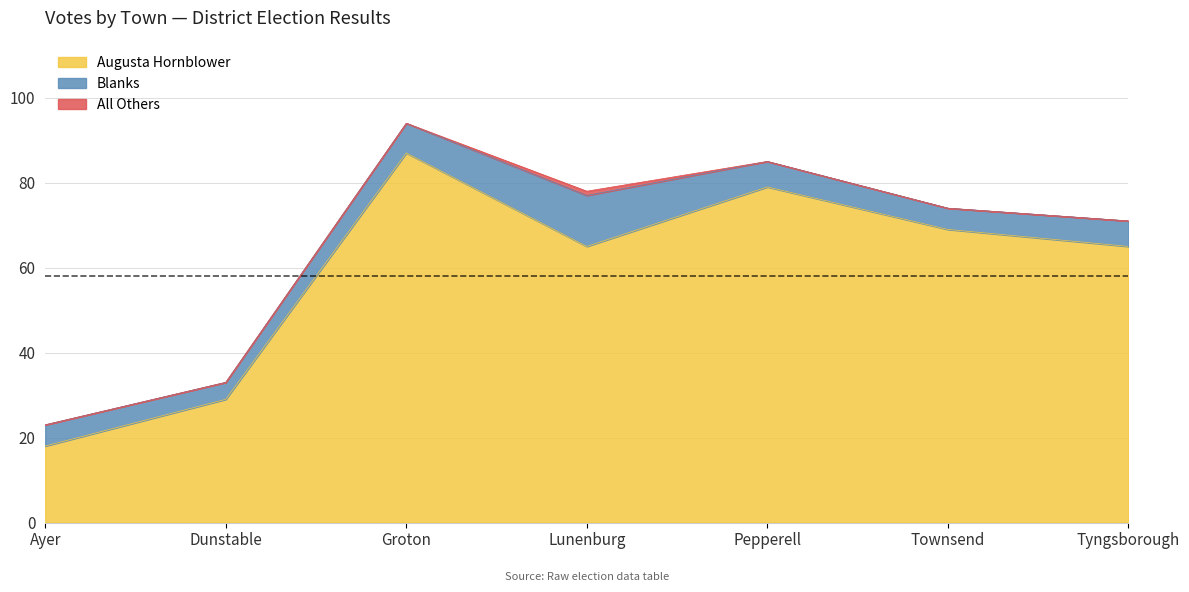

What is the total value across all series at Ayer?

23